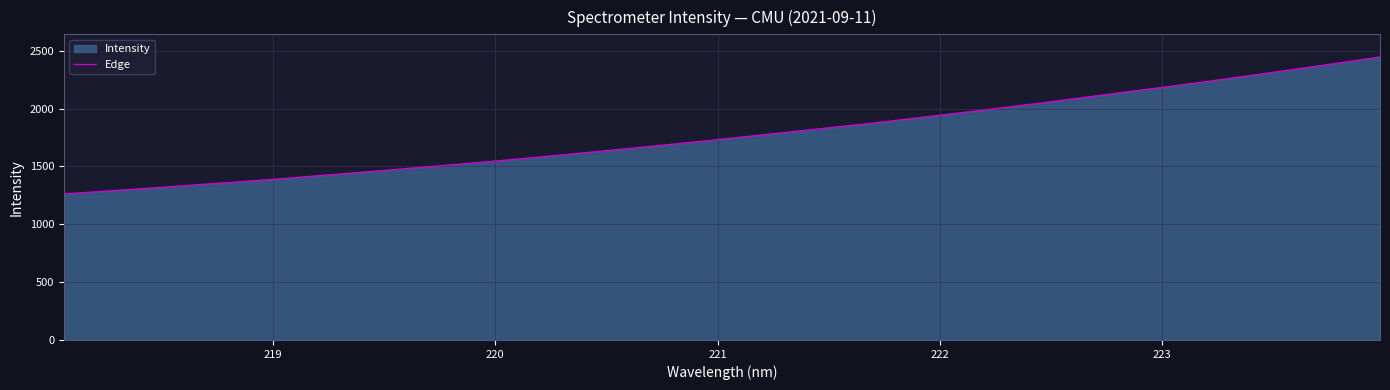

What is the difference between the maximum and minimum values?

1183.4